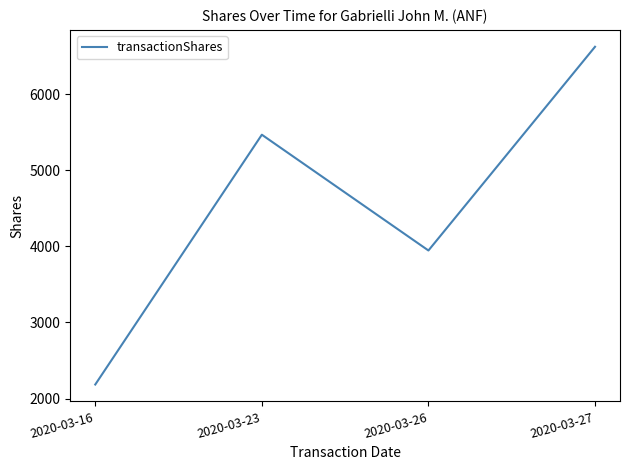

Approximately how many times larger is the value at 2020-03-23 compared to 2020-03-26?

1.4